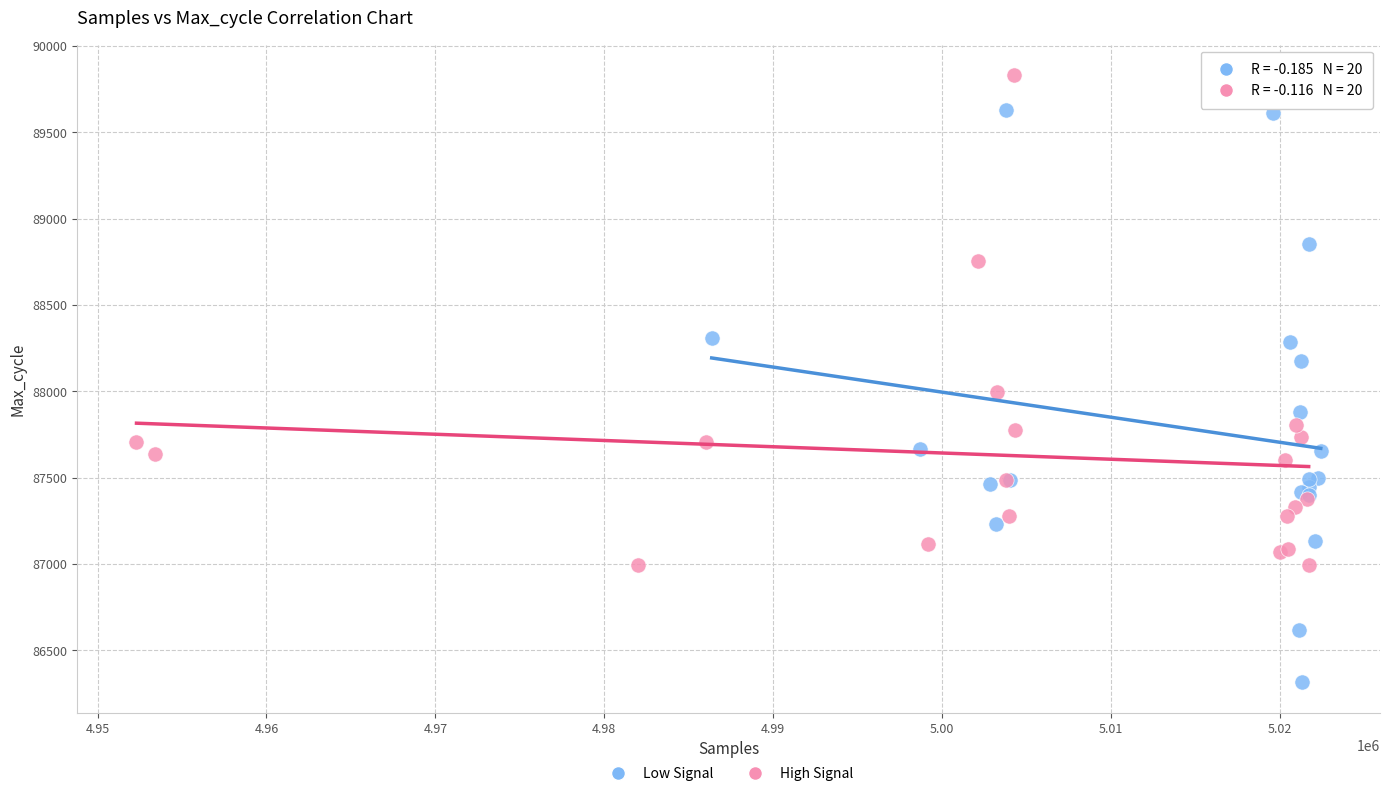

Which series contains the lowest Y value?

Low Signal